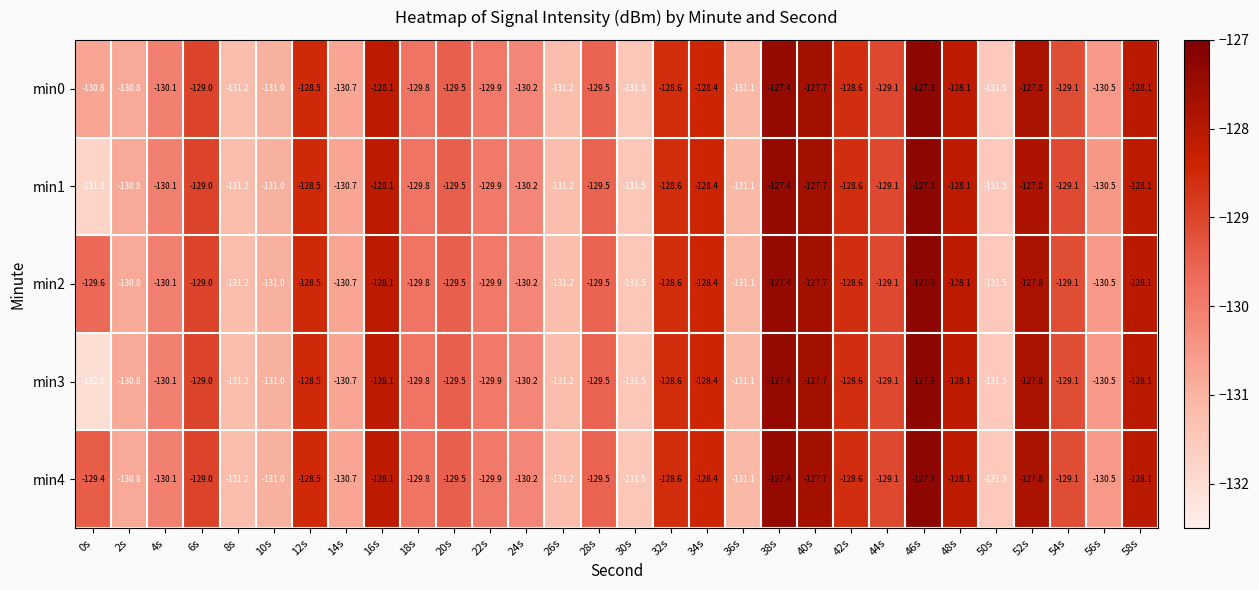

Is the value of min3 at 50s greater than the value of min0 at 58s?

No